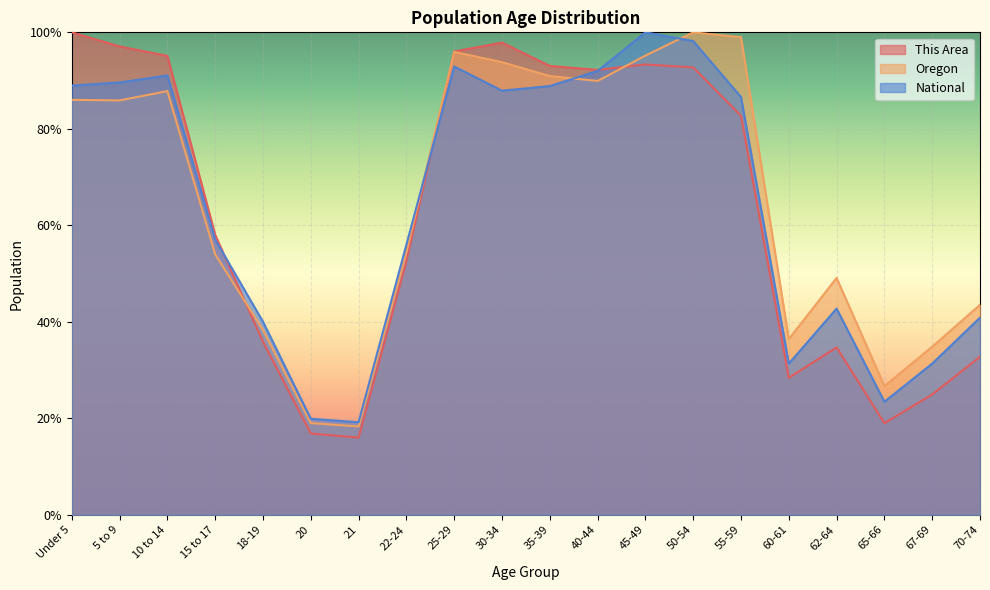

Rank the series at 40-44 from highest to lowest value.

This Area, National, Oregon